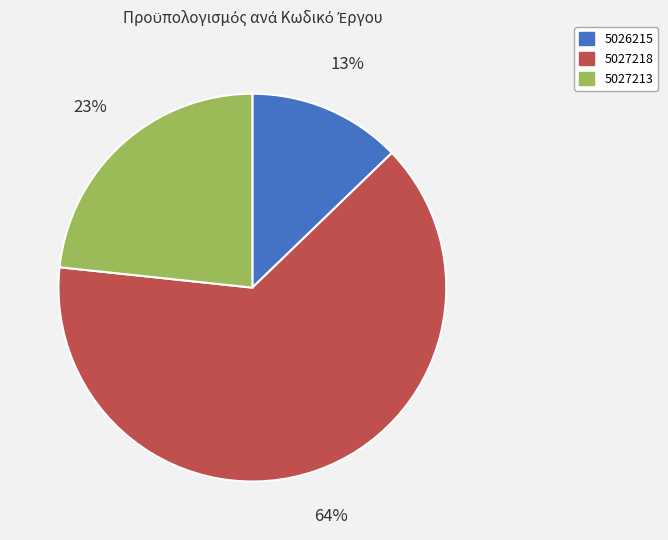

True or false: 5027218 accounts for 64% of the total.

True